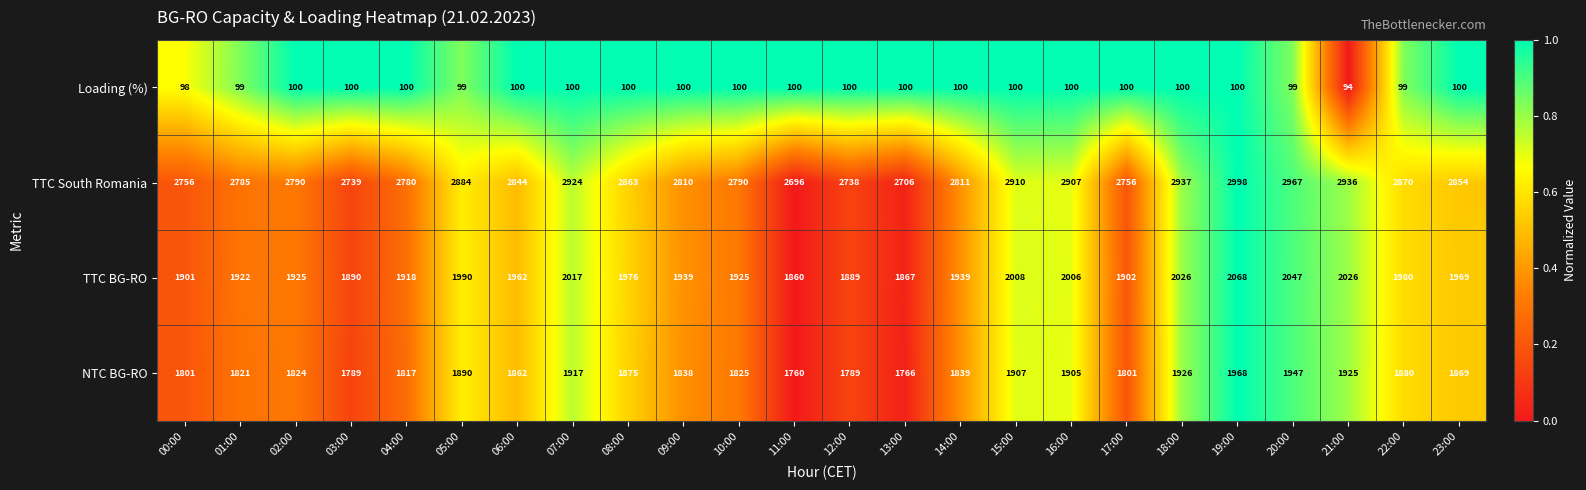

Which category has the lowest value in the TTC BG-RO series?

11:00